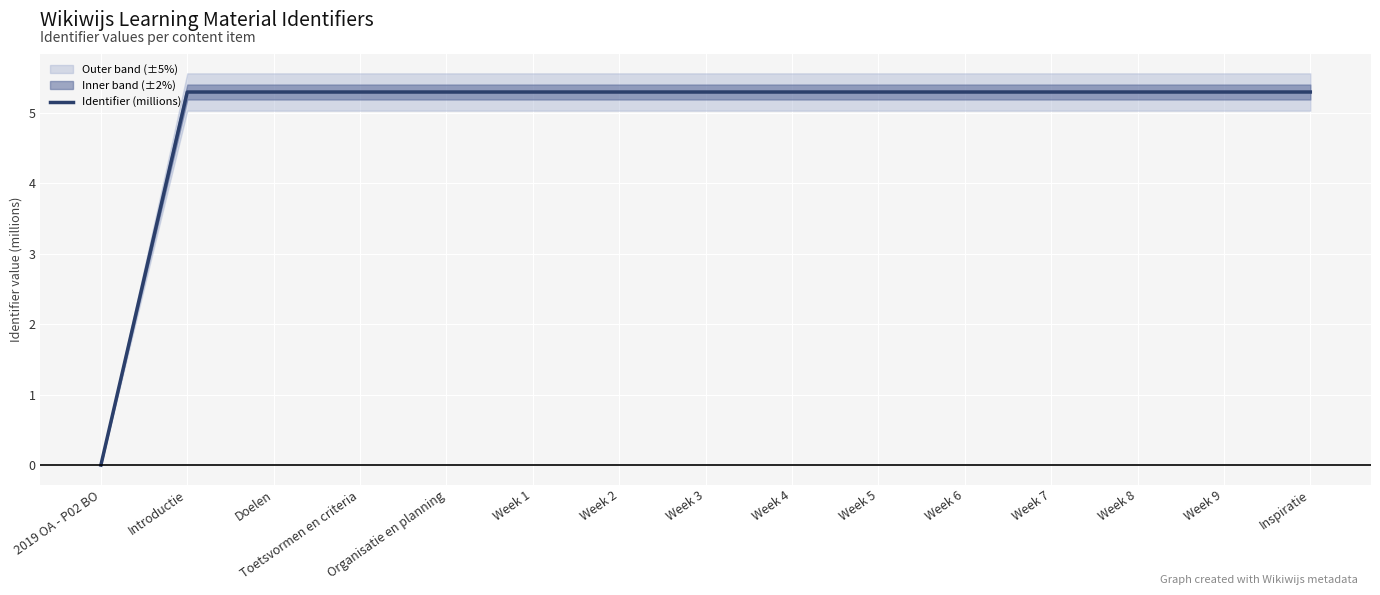

What is the label of the 13th point from the right?

Doelen